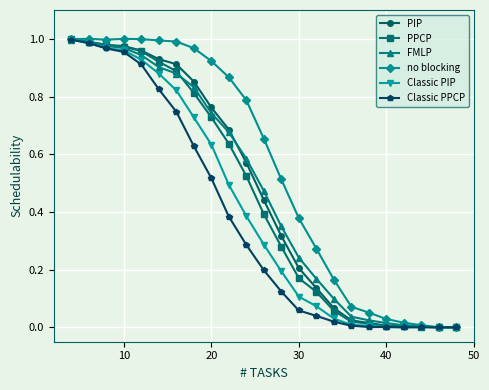

Which series has the largest total across all categories?

no blocking